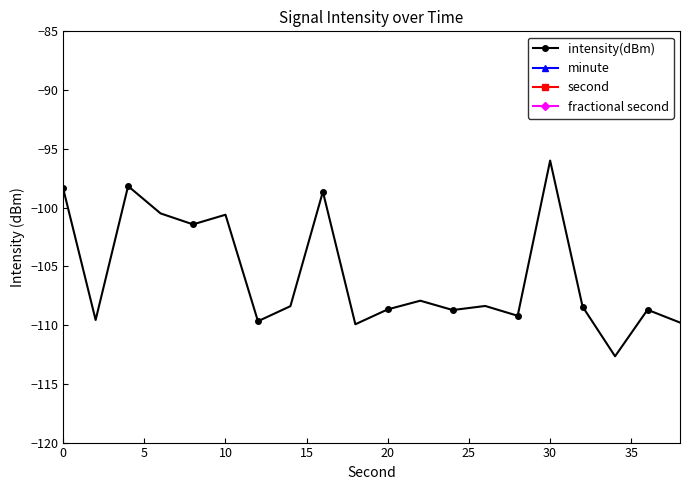

How many values in the intensity(dBm) series exceed -108?

8